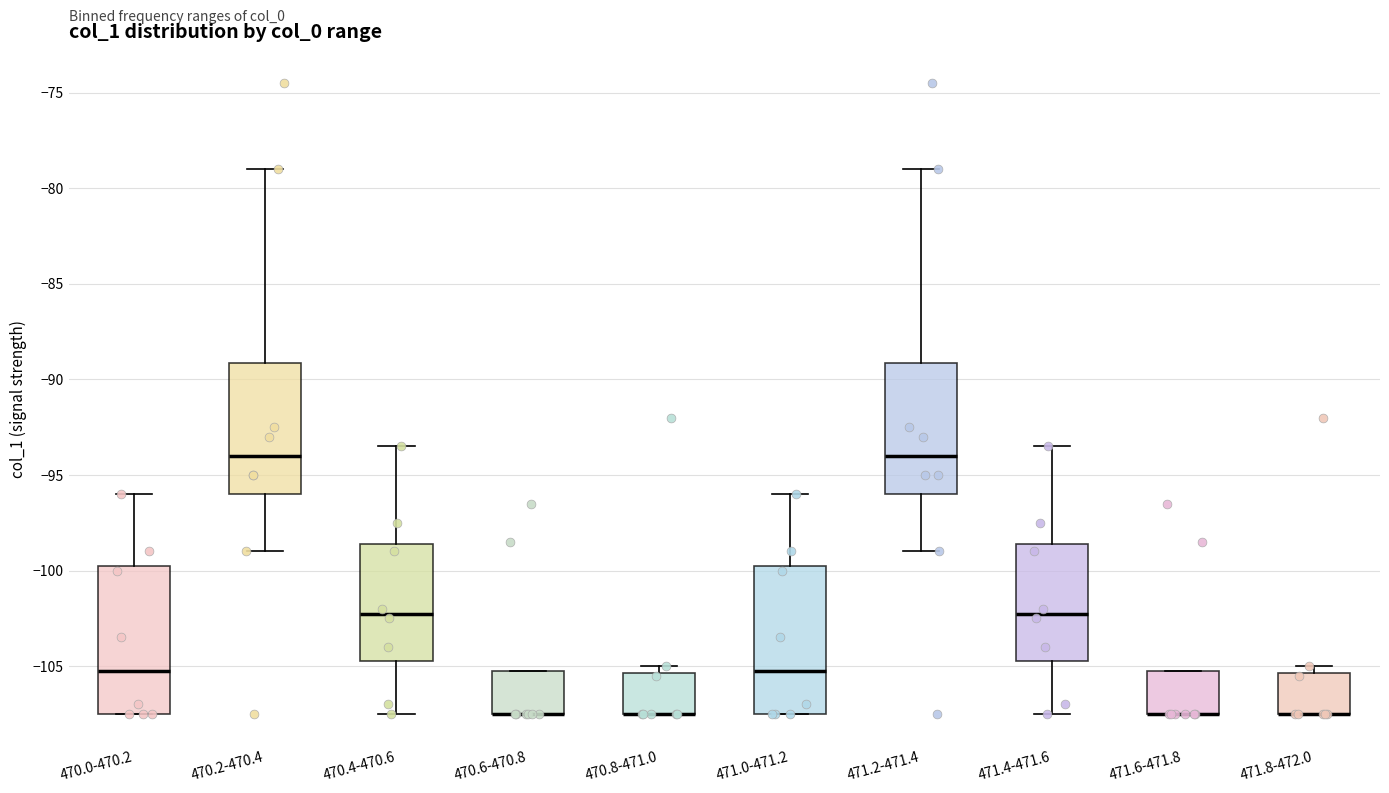

Reading left to right, read every box against the y-axis: the position of its median line, the range the box covers, and the ends of its whiskers. The values are not printed on the chart, so give them approximately, as read against the axis.

470.0-470.2: median -105.0, box -107.5 to -99.5, whiskers -107.5 to -96.0
470.2-470.4: median -94.0, box -96.0 to -89.0, whiskers -99.0 to -79.0
470.4-470.6: median -102.0, box -104.5 to -98.5, whiskers -107.5 to -93.5
470.6-470.8: median -107.5 (drawn on the box's lower edge), box -107.5 to -105.0, whiskers -107.5 to -105.0
470.8-471.0: median -107.5 (drawn on the box's lower edge), box -107.5 to -105.5, whiskers -107.5 to -105.0
471.0-471.2: median -105.0, box -107.5 to -99.5, whiskers -107.5 to -96.0
471.2-471.4: median -94.0, box -96.0 to -89.0, whiskers -99.0 to -79.0
471.4-471.6: median -102.0, box -104.5 to -98.5, whiskers -107.5 to -93.5
471.6-471.8: median -107.5 (drawn on the box's lower edge), box -107.5 to -105.0, whiskers -107.5 to -105.0
471.8-472.0: median -107.5 (drawn on the box's lower edge), box -107.5 to -105.5, whiskers -107.5 to -105.0